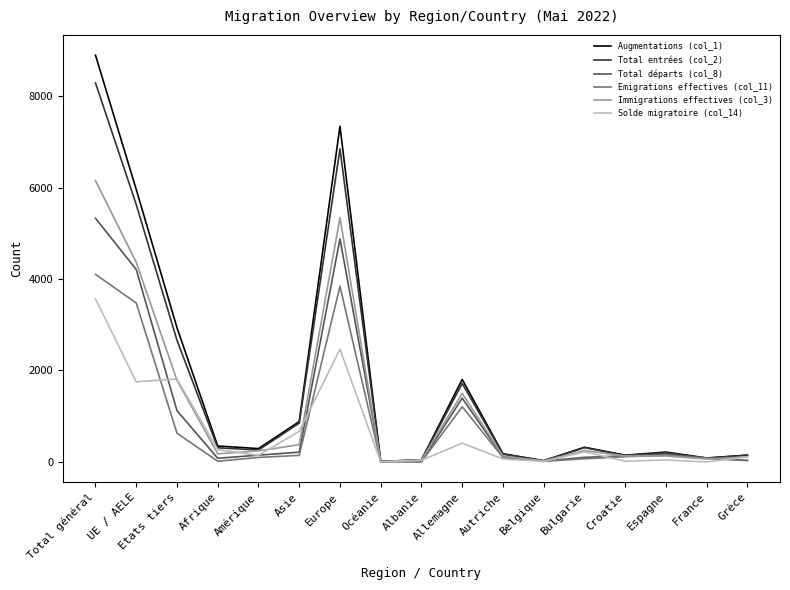

True or false: Total entrées (col_2) has a value of 2296 at UE / AELE.

False